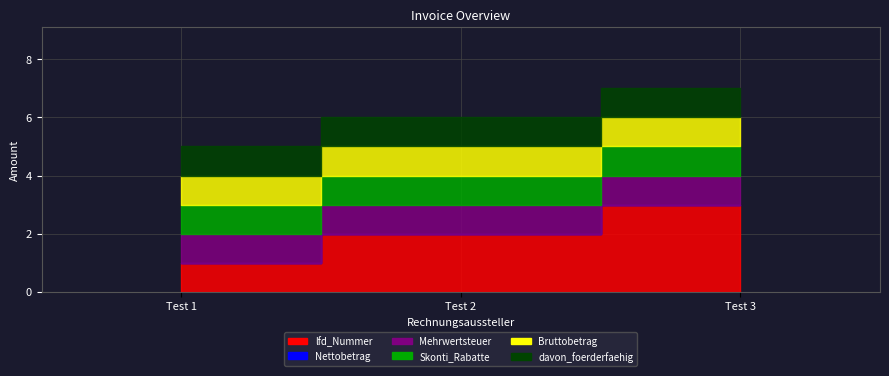

Count the number of data series in this chart.

6